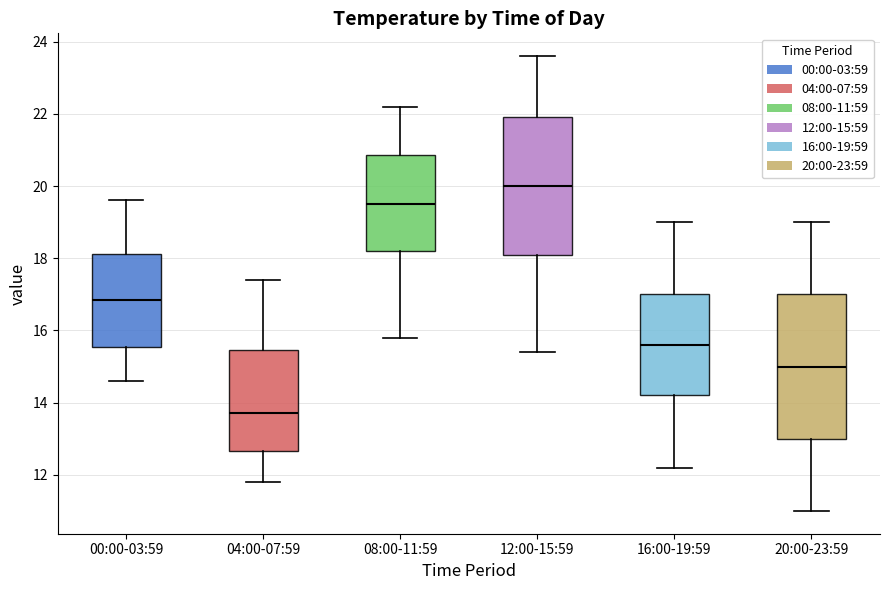

Where does the lower whisker of the box for 00:00-03:59 end on the y-axis? The values are not printed on the chart, so give them approximately, as read against the axis.

14.6